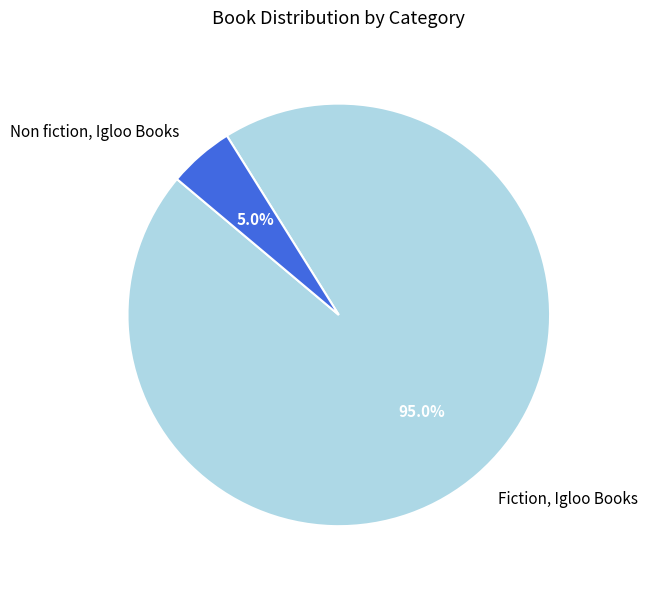

Which has a higher value, Non fiction, Igloo Books or Fiction, Igloo Books?

Fiction, Igloo Books